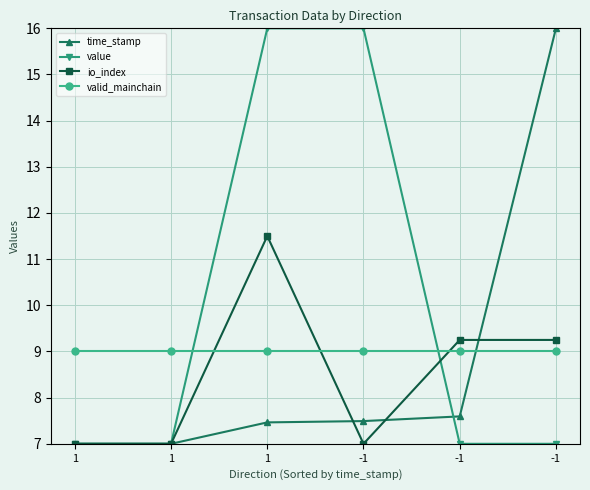

How many value values are between 7 and 15?

4